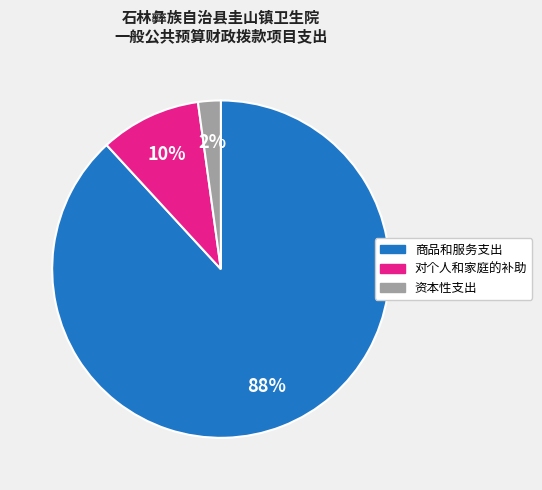

Is the sum of 对个人和家庭的补助 and 资本性支出 greater than half?

No